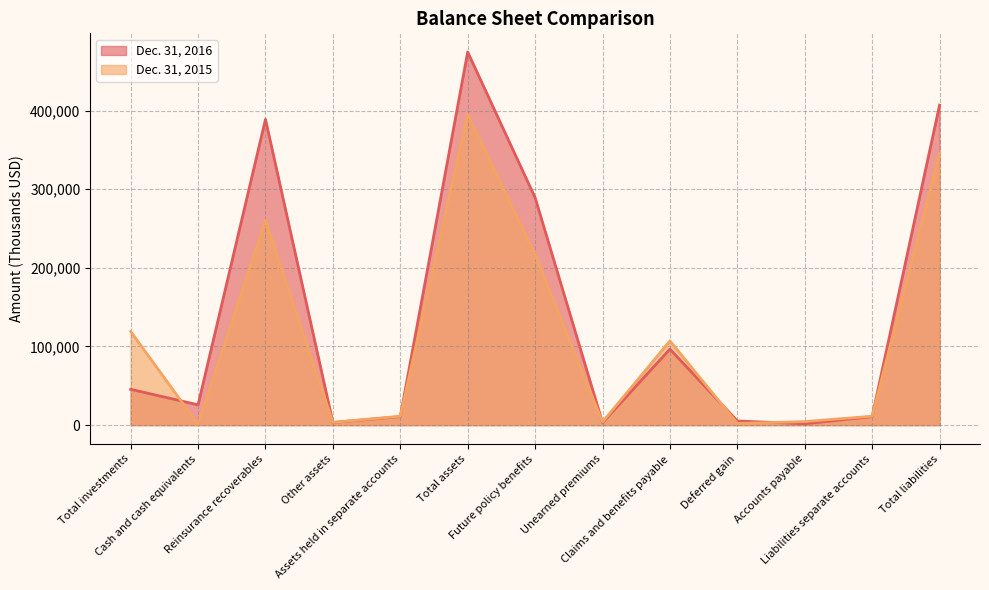

The Dec. 31, 2016 series shows 167993 at Future policy benefits. True or false?

False